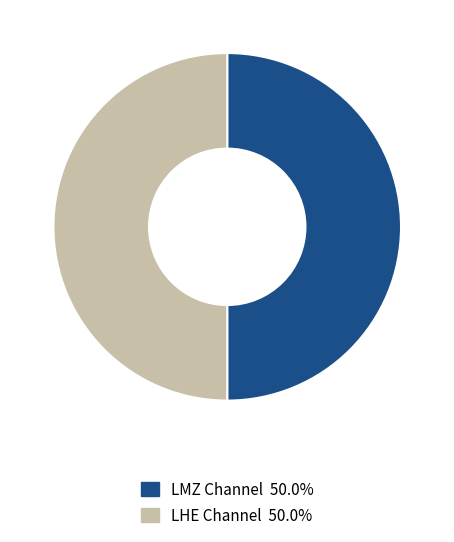

Count the number of slices in the pie.

2